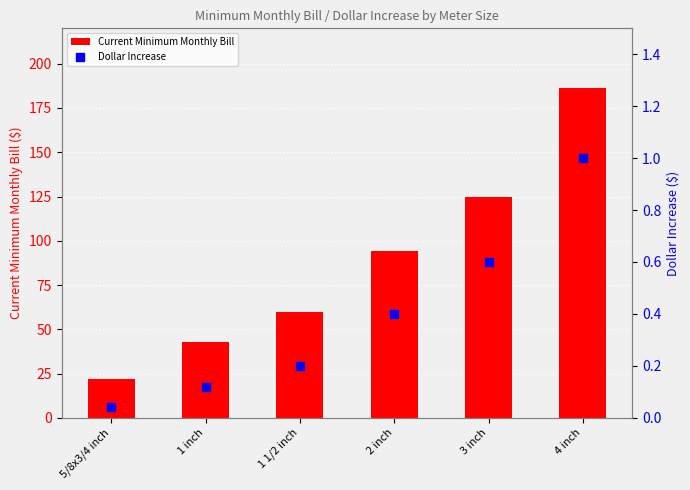

Which series reaches the minimum Y coordinate?

Dollar Increase